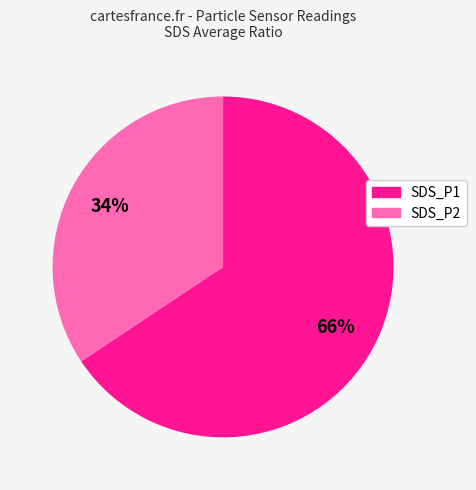

How many slices are in this pie chart?

2